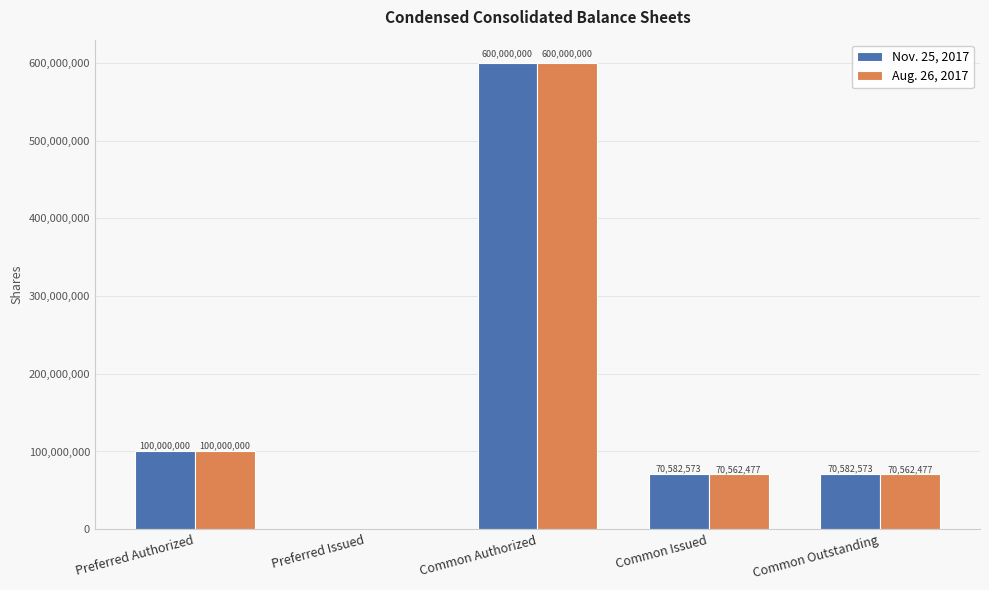

Between Preferred Issued and Common Issued, which series saw the biggest shift?

Nov. 25, 2017